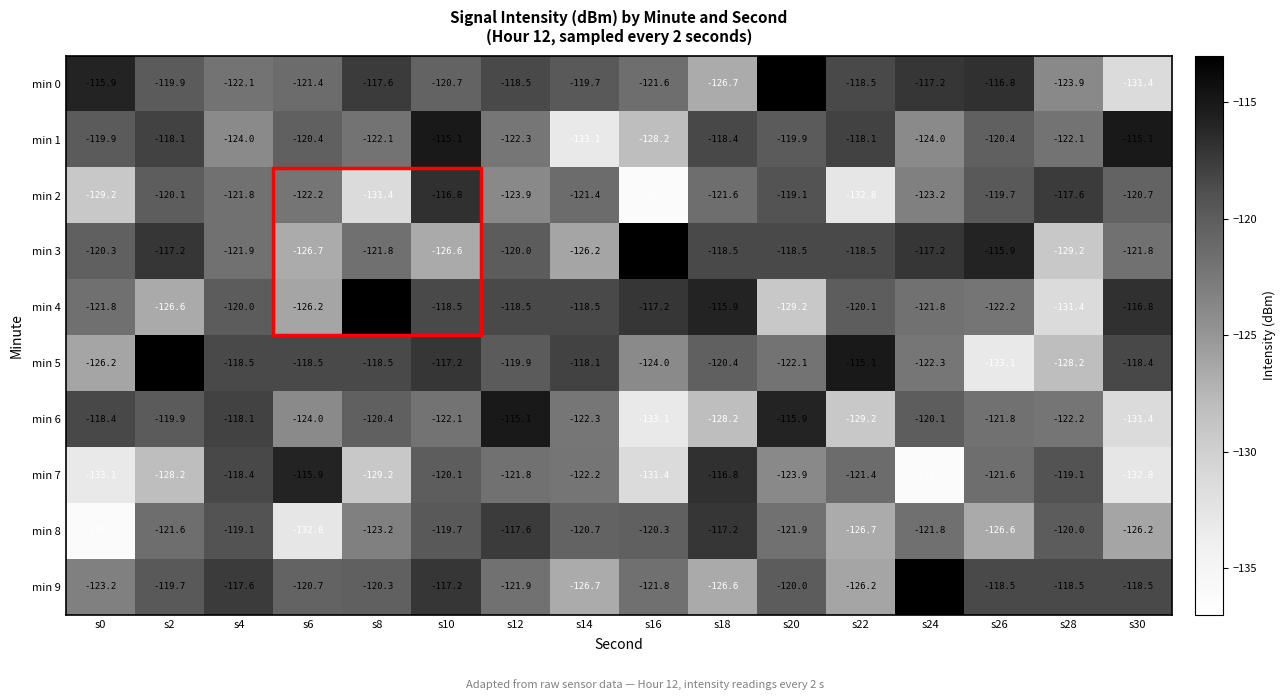

At s0, list the series in order from largest to smallest.

min 0, min 6, min 1, min 3, min 4, min 9, min 5, min 2, min 7, min 8